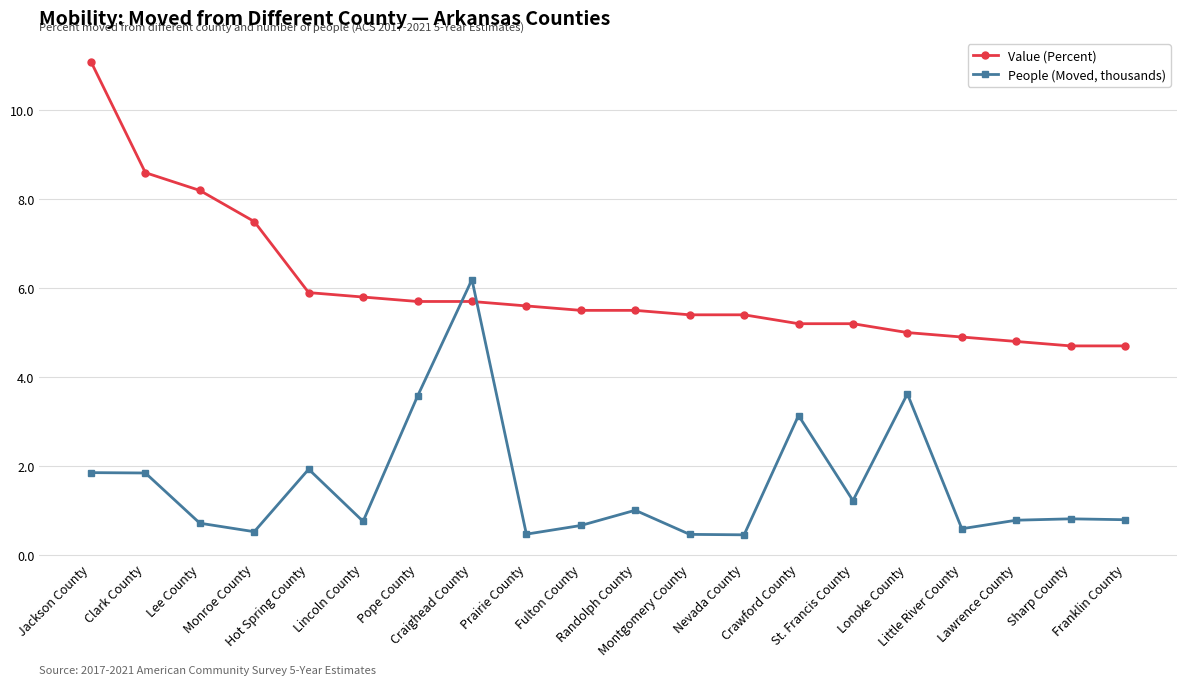

Rank the series at Prairie County from highest to lowest value.

Value (Percent), People (Moved, thousands)